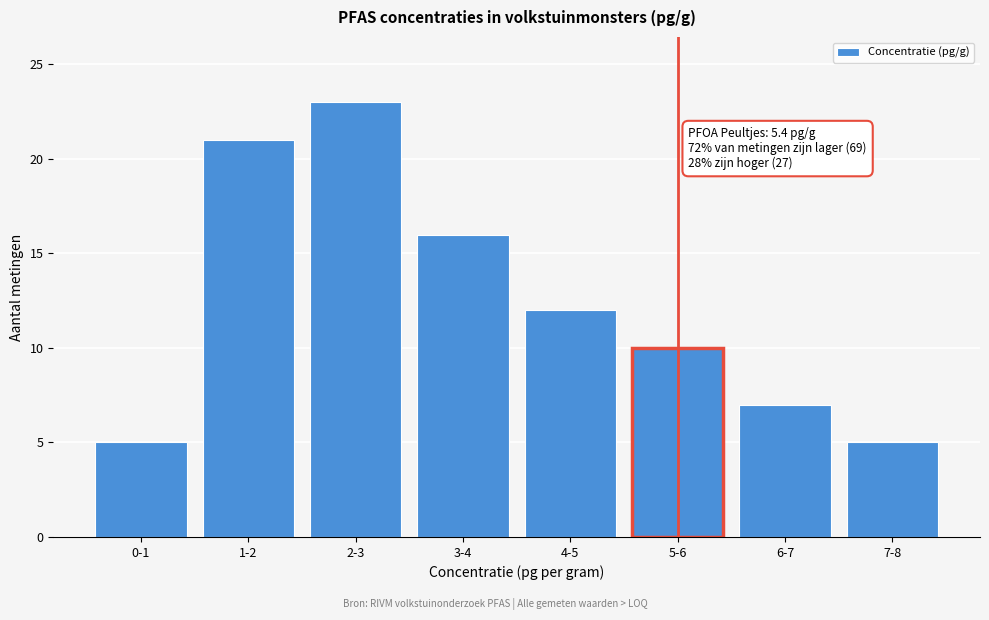

Reading left to right, extract all data points from this chart.

0-1=5	1-2=21	2-3=23	3-4=16	4-5=12	5-6=10	6-7=7	7-8=5